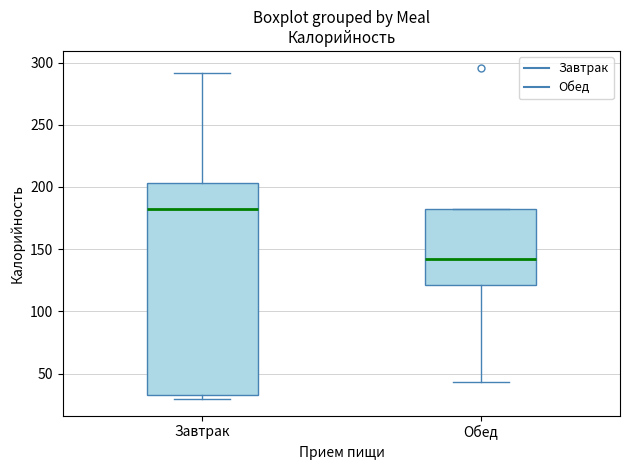

Comparing the boxes themselves (not the whiskers), which one is the tallest?

Завтрак